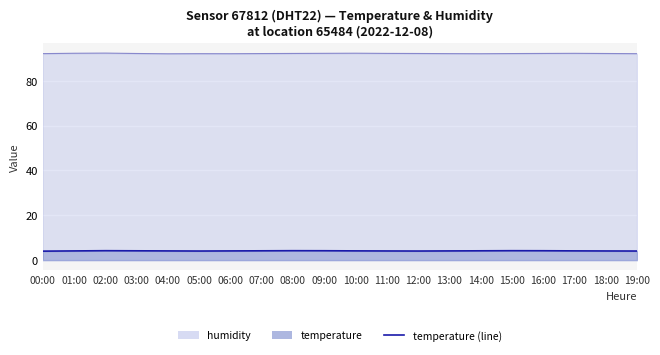

Rank the series by their maximum value, from highest to lowest.

humidity, temperature